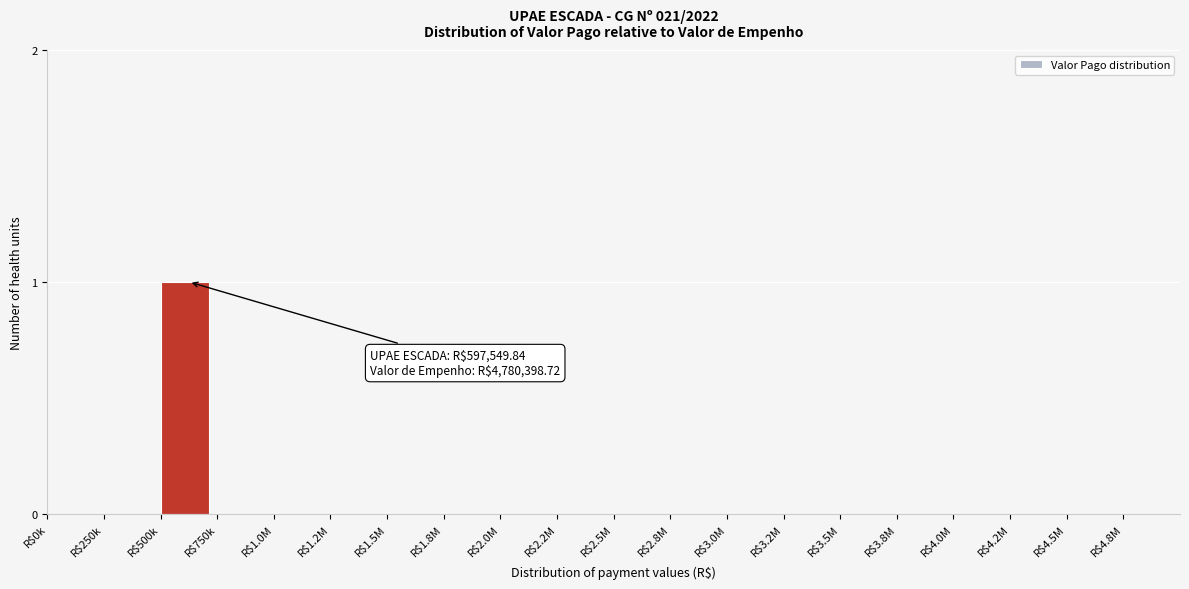

The chart shows a value of -1 at R$0k. True or false?

False